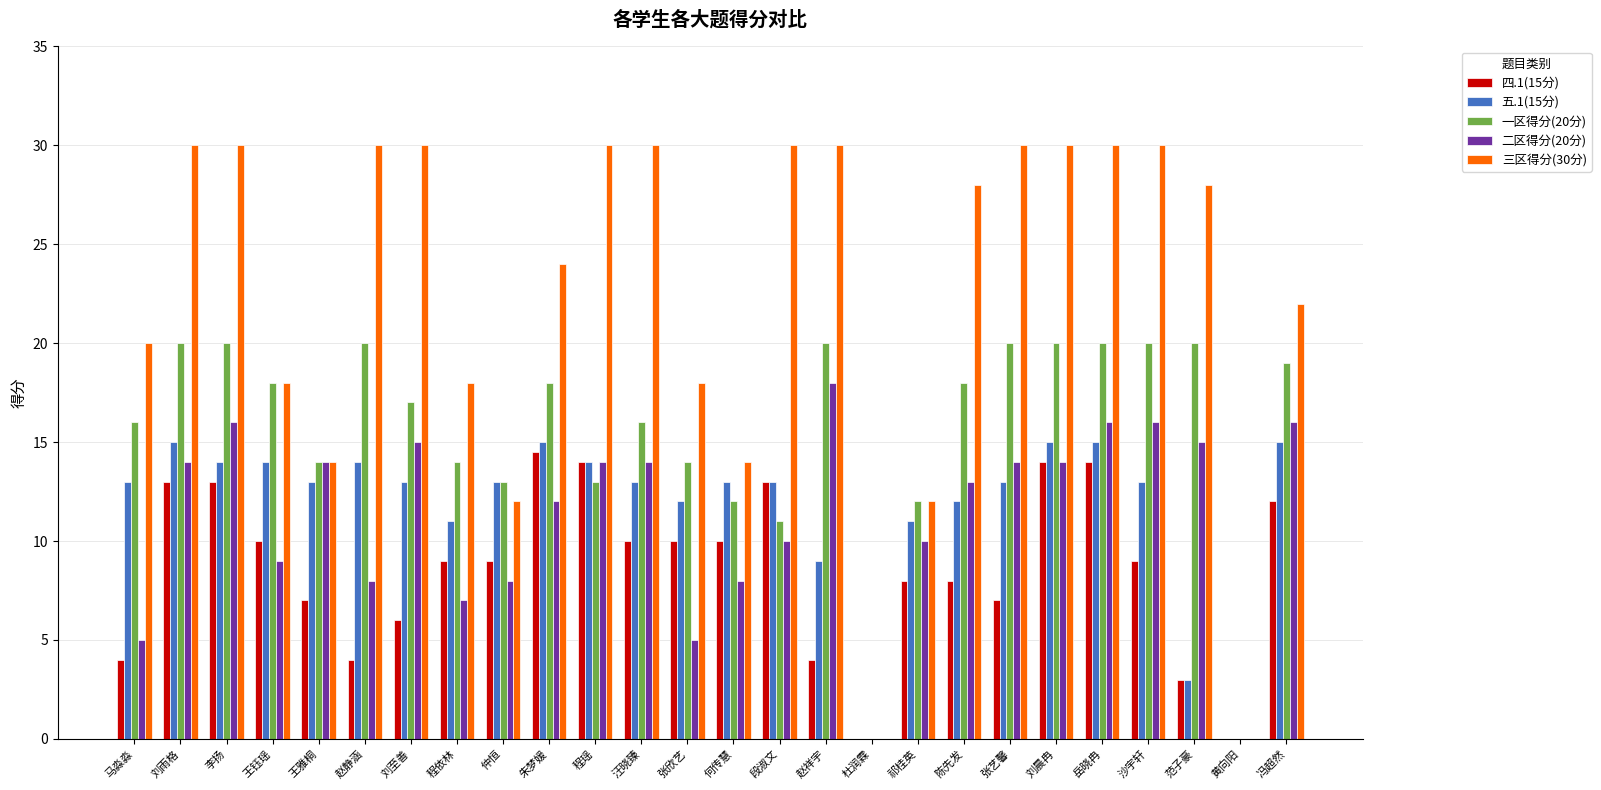

Count the number of data series in this chart.

5